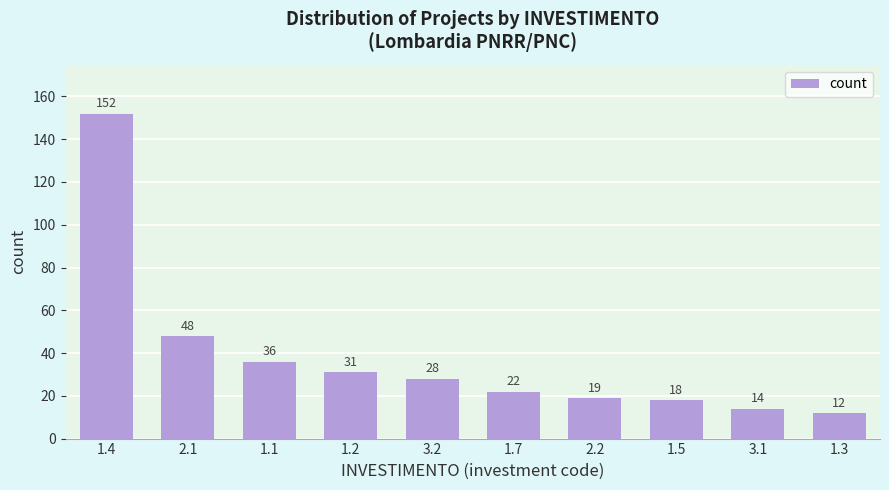

Reading right to left, list all the values displayed in this chart.

1.3=12	3.1=14	1.5=18	2.2=19	1.7=22	3.2=28	1.2=31	1.1=36	2.1=48	1.4=152